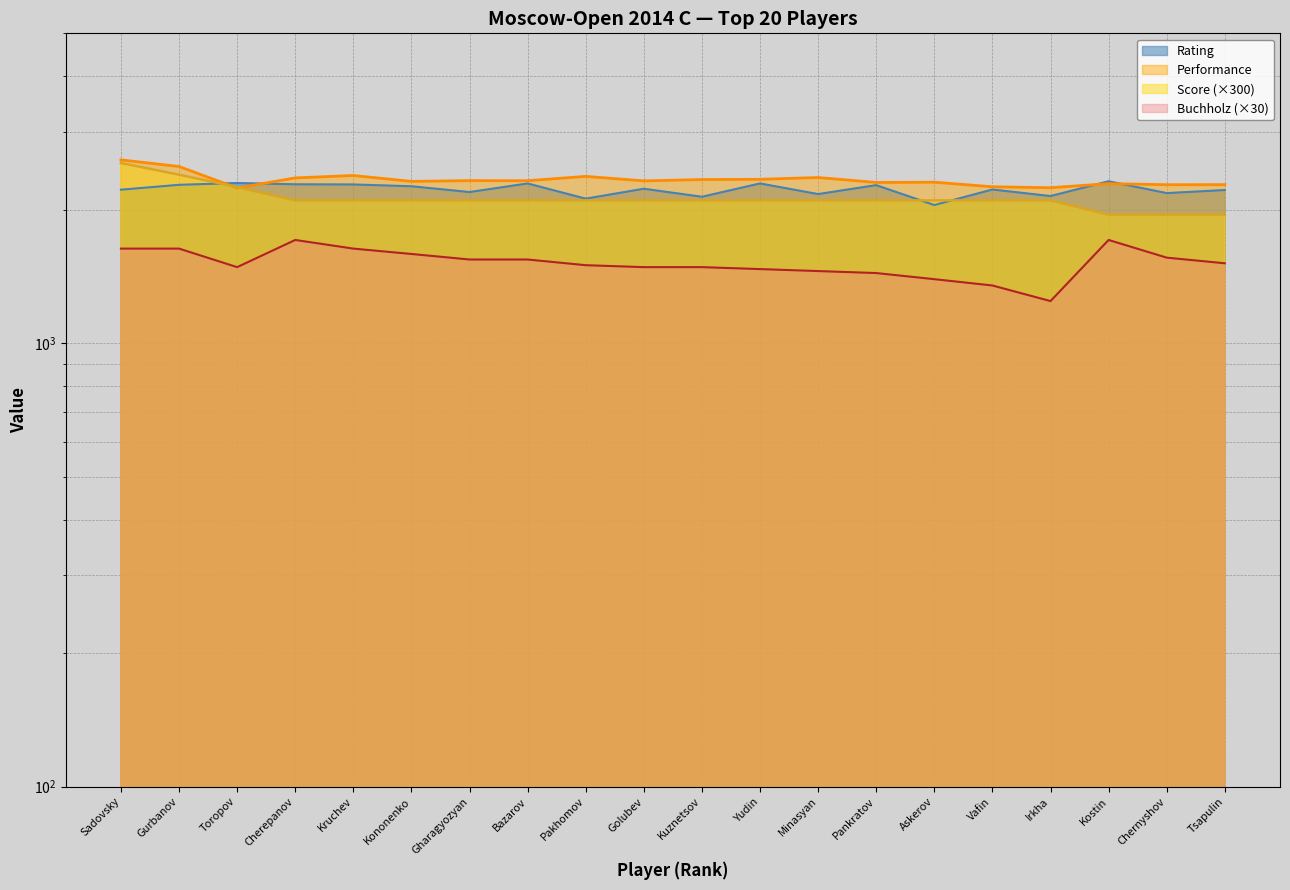

What is the highest value of the Performance series?

2592